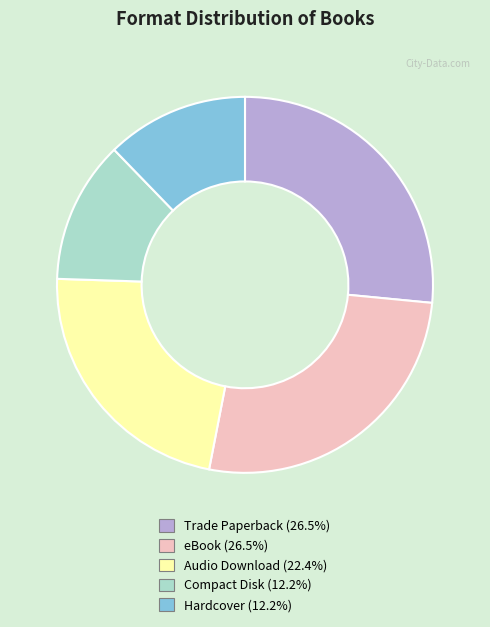

Which has a higher value, Compact Disk or Audio Download?

Audio Download